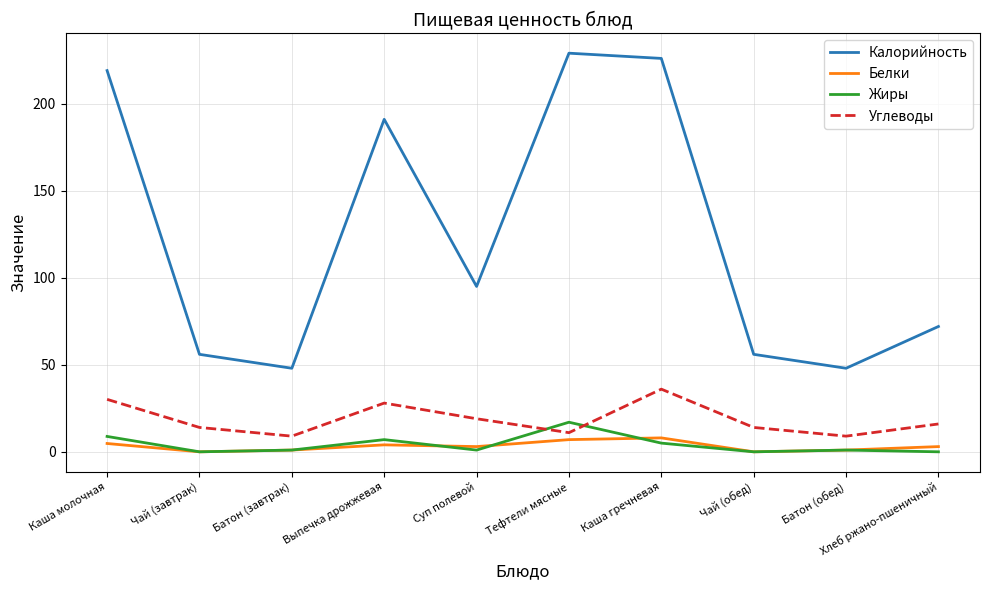

What is the average value of the Белки series?

3.2